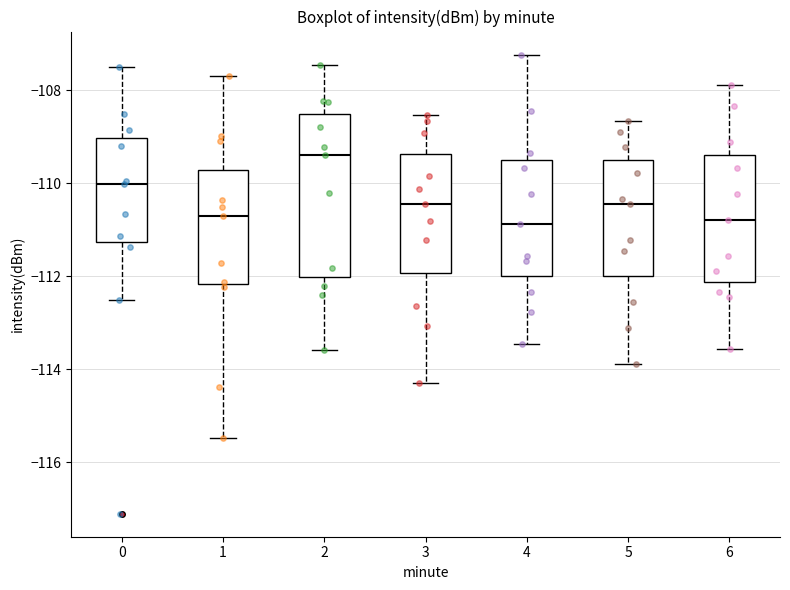

Reading left to right, transcribe this box plot: for each box, give where its median line is, the range the box spans, and where its two whiskers end, as read against the y-axis. The values are not printed on the chart, so give them approximately, as read against the axis.

0: median -110.0, box -111.2 to -109.0, whiskers -112.6 to -107.4
1: median -110.6, box -112.2 to -109.8, whiskers -115.4 to -107.6
2: median -109.4, box -112.0 to -108.6, whiskers -113.6 to -107.4
3: median -110.4, box -112.0 to -109.4, whiskers -114.2 to -108.6
4: median -110.8, box -112.0 to -109.6, whiskers -113.4 to -107.2
5: median -110.4, box -112.0 to -109.6, whiskers -113.8 to -108.6
6: median -110.8, box -112.2 to -109.4, whiskers -113.6 to -107.8